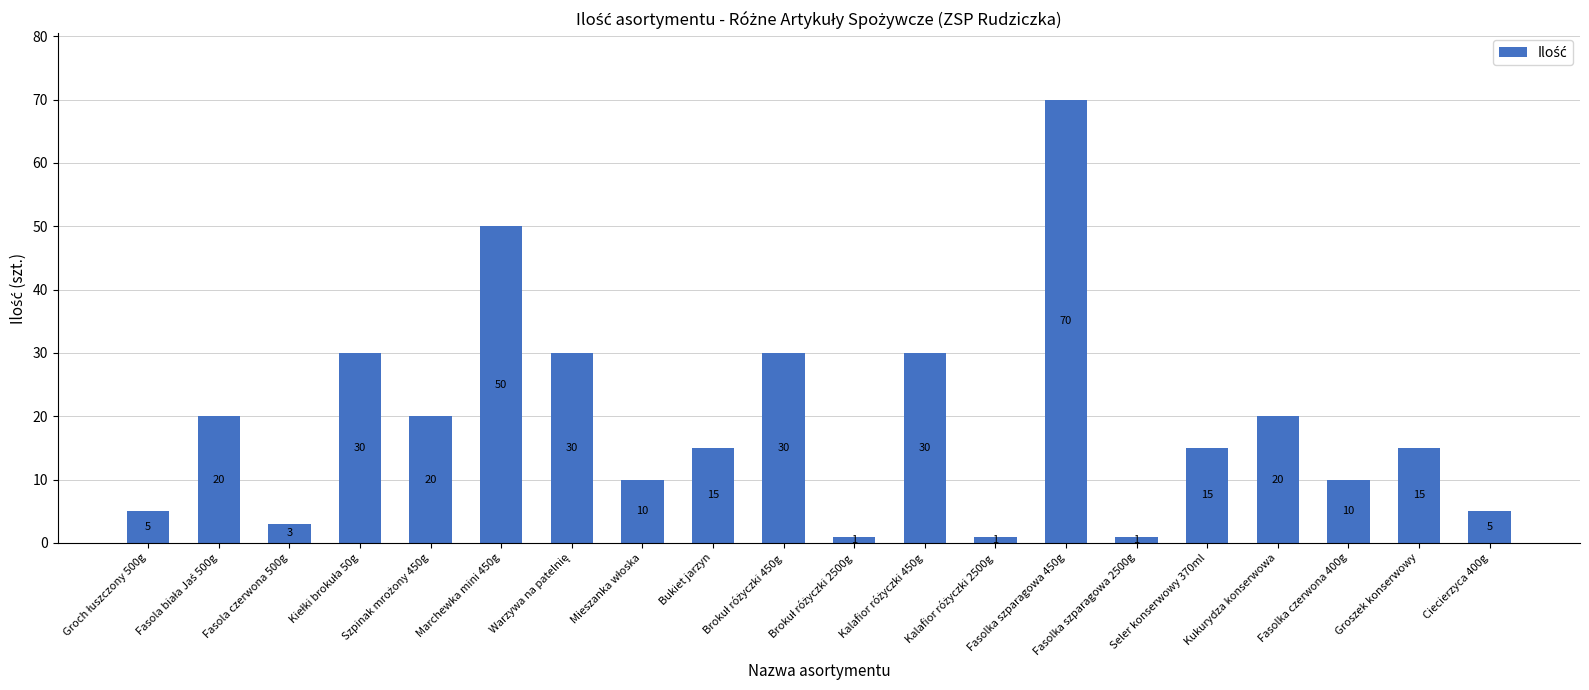

What is the maximum value shown in the chart?

70